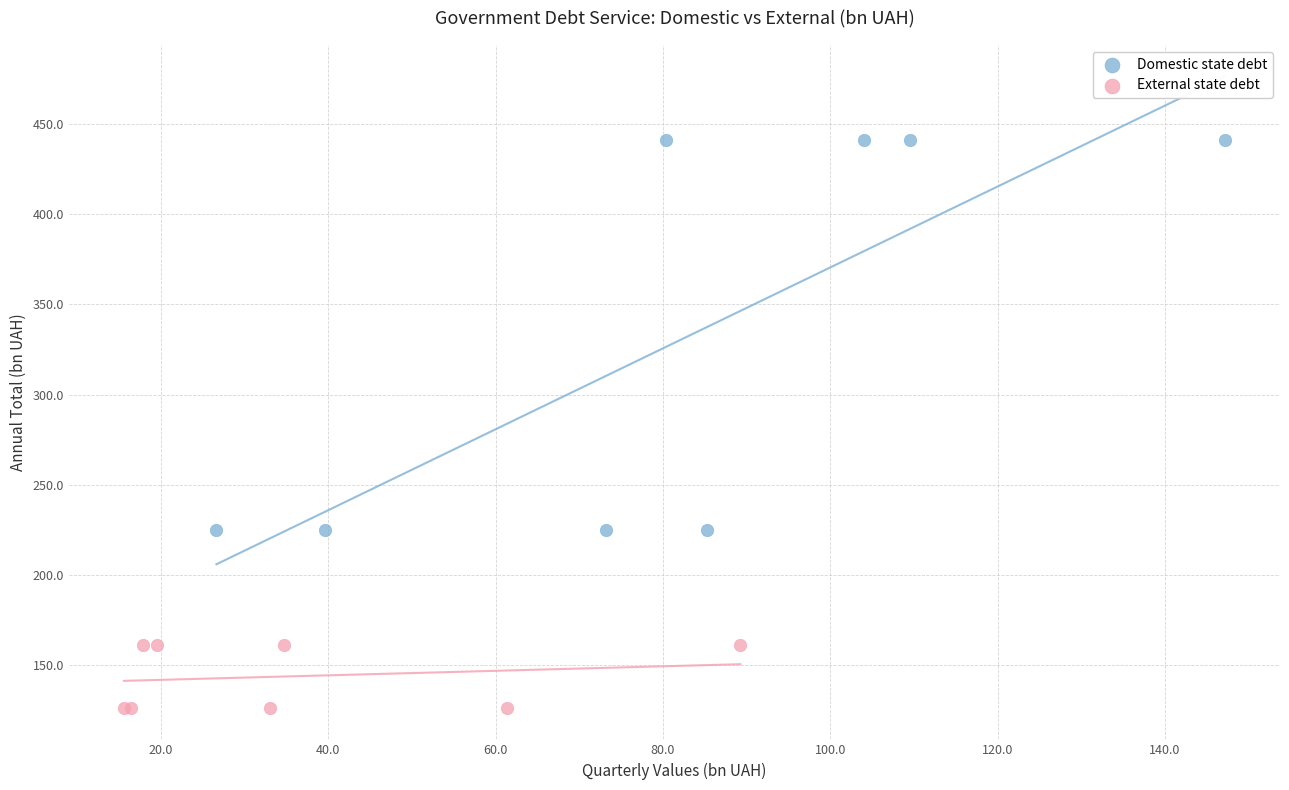

Which series reaches the maximum Y coordinate?

Domestic state debt